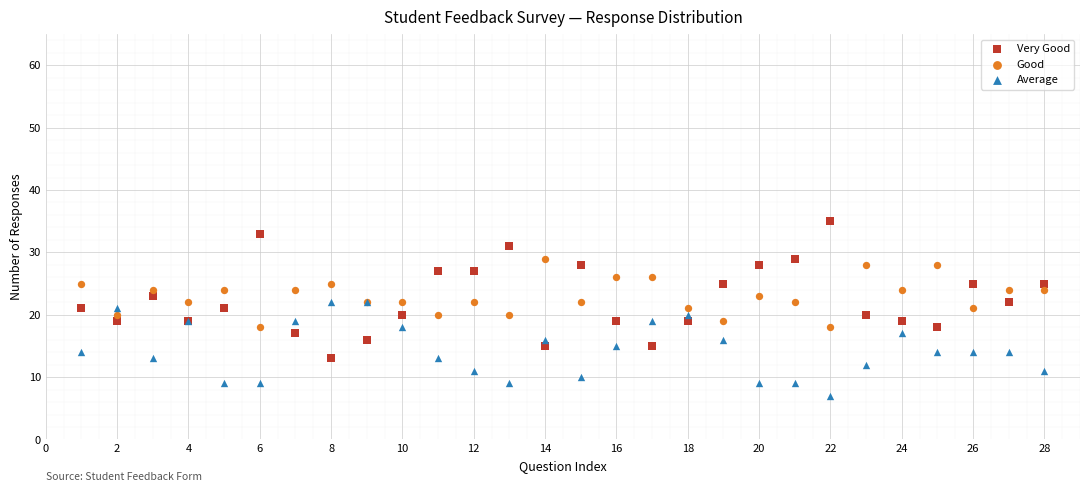

Which series has the widest spread of Y values?

Very Good